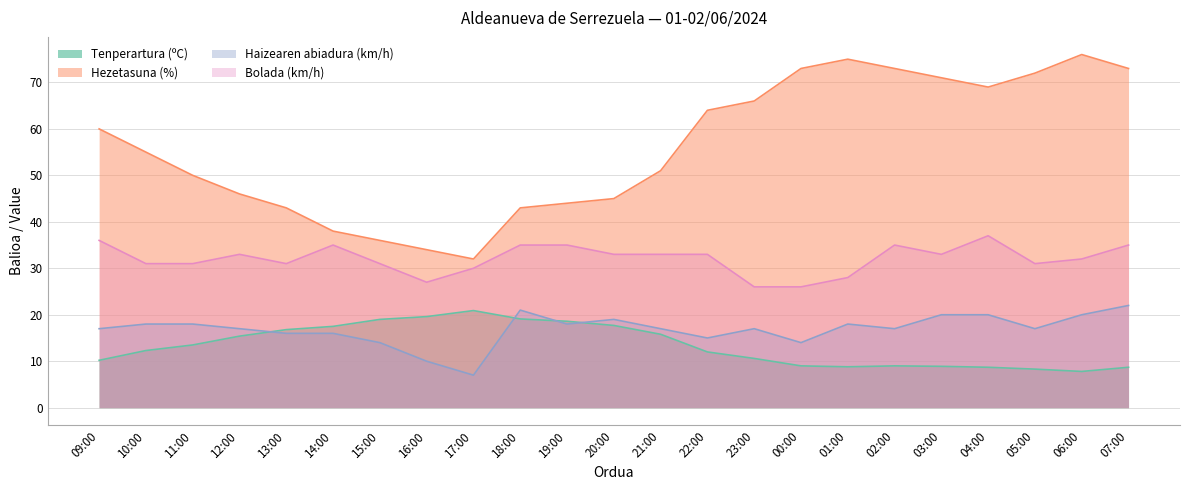

Is it true that Bolada (km/h) equals 54.8 at 10:00?

False